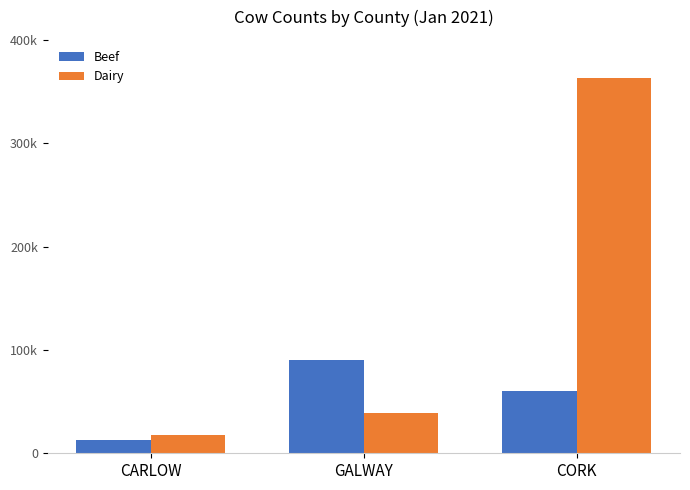

Which category has the lowest value across all series?

CARLOW